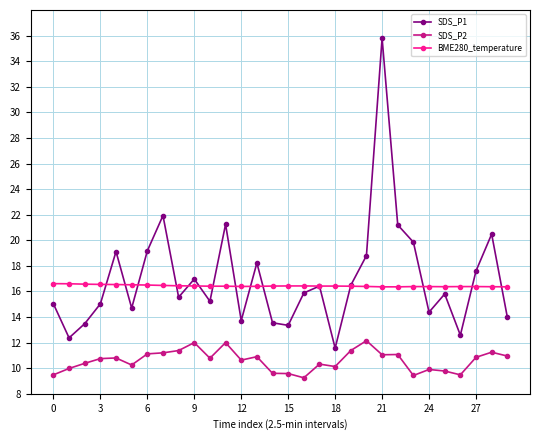

Which series has the widest spread of values?

SDS_P1